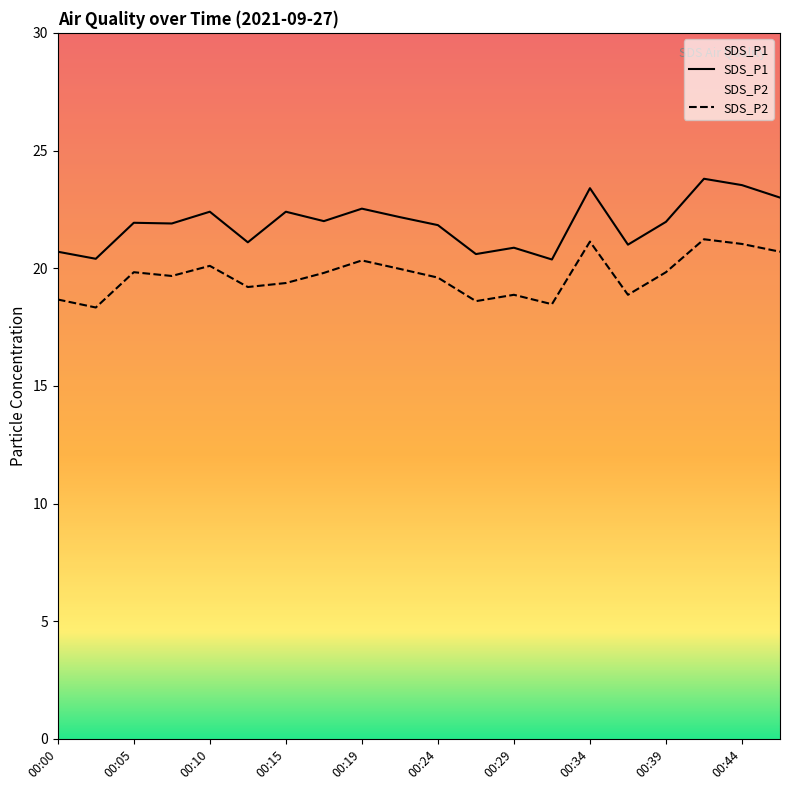

What is the difference between the second highest and minimum values in the SDS_P2 series?

2.8